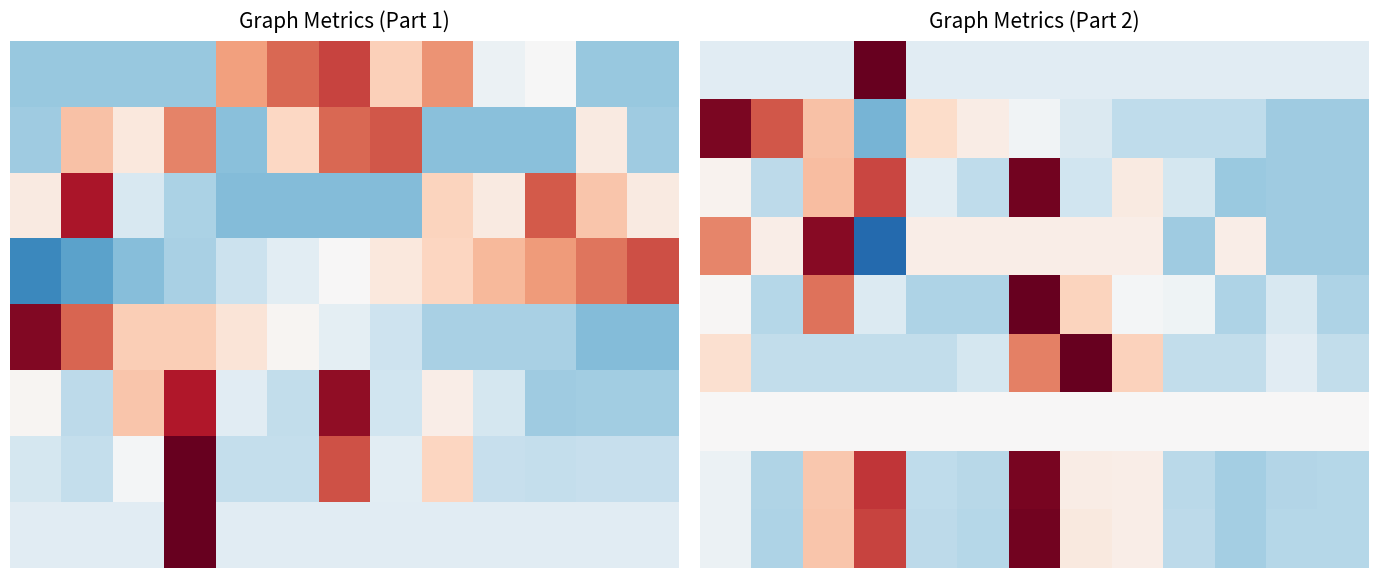

At which category is the sum across all series the highest?

6